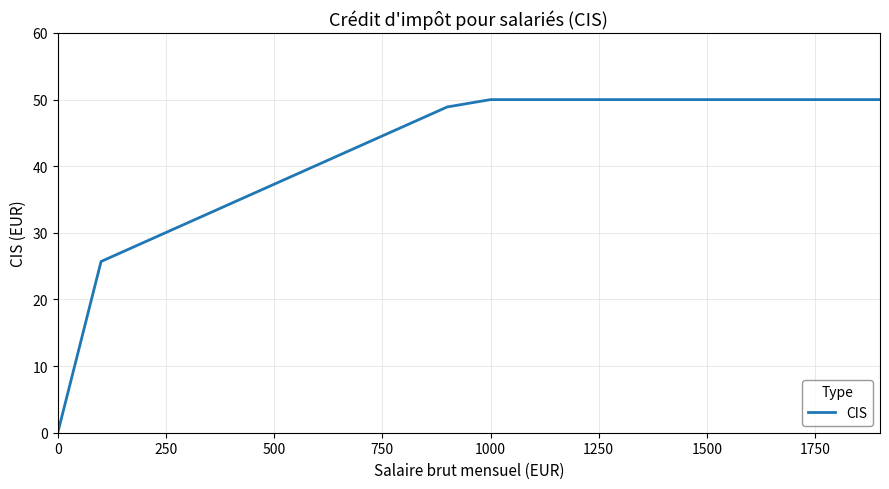

Reading left to right, list all the values displayed in this chart.

0.0	25.7	28.6	31.5	34.4	37.3	40.2	43.1	46.0	48.9	50.0	50.0	50.0	50.0	50.0	50.0	50.0	50.0	50.0	50.0